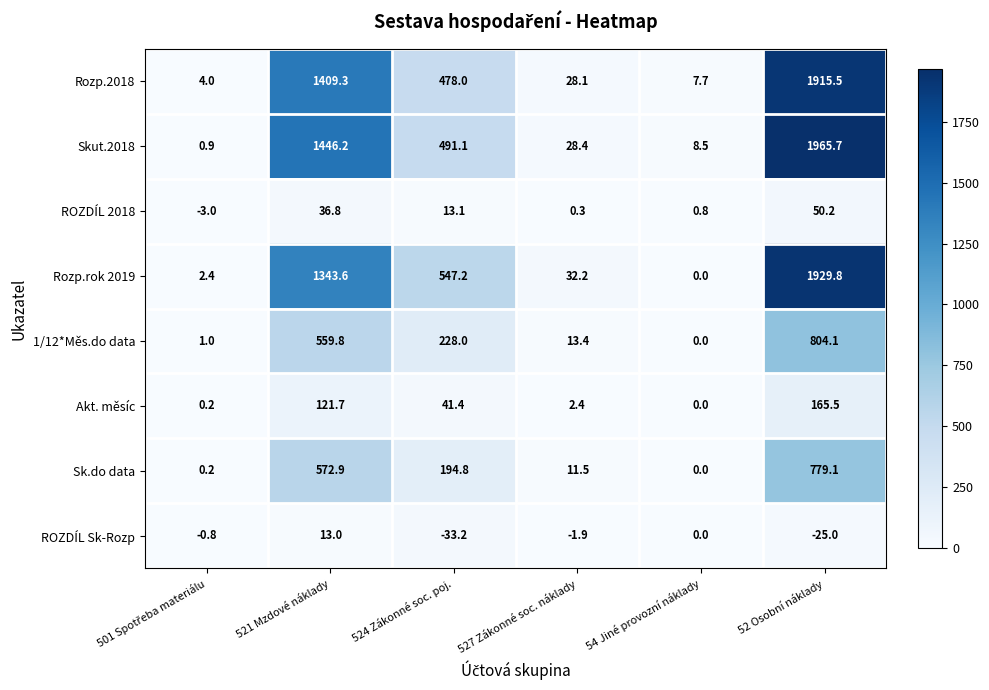

Which series has the widest spread of values?

Skut.2018